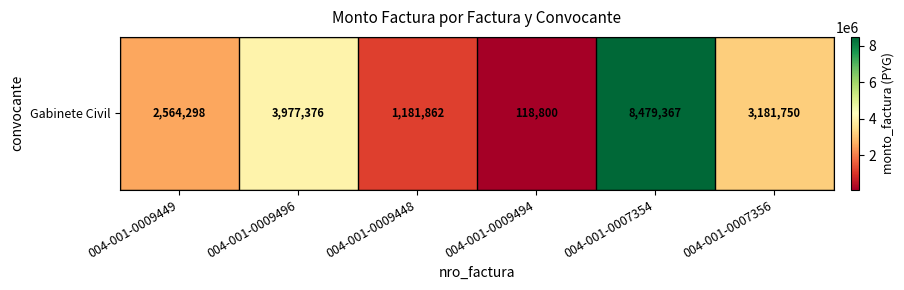

Reading left to right, extract all data points from this chart.

004-001-0009449=2564298	004-001-0009496=3977376	004-001-0009448=1181862	004-001-0009494=118800	004-001-0007354=8479367	004-001-0007356=3181750